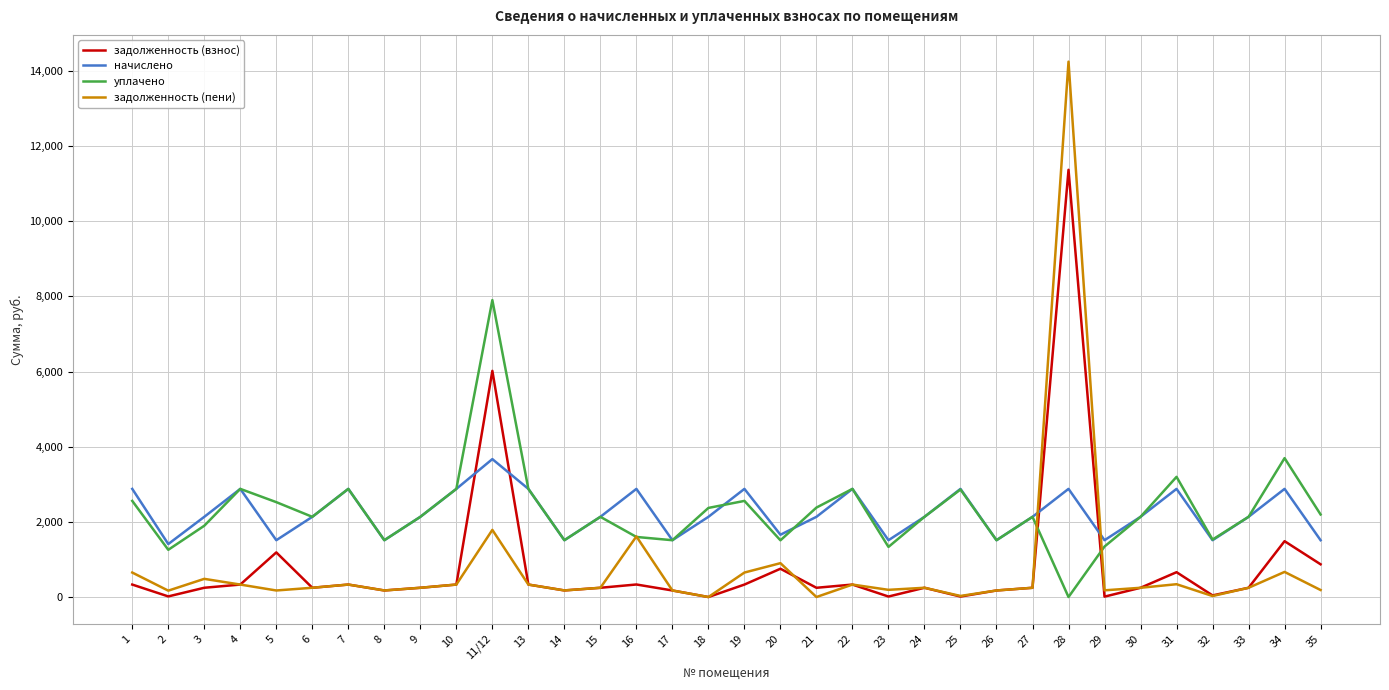

At which label does уплачено reach its peak?

11/12